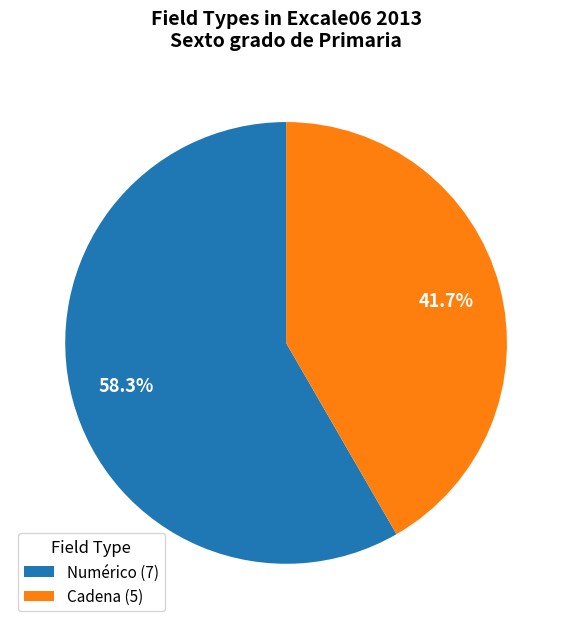

Is the sum of Cadena (5) and Numérico (7) greater than half?

Yes